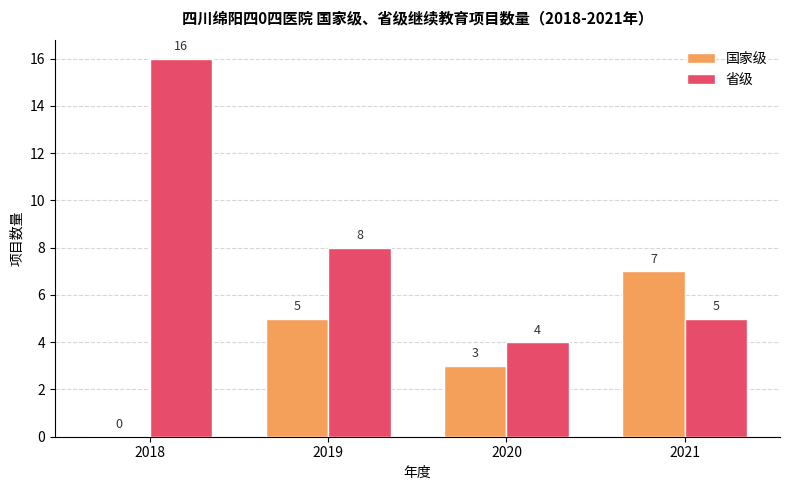

Is the value of 省级 at 2020 greater than the value of 国家级 at 2019?

No